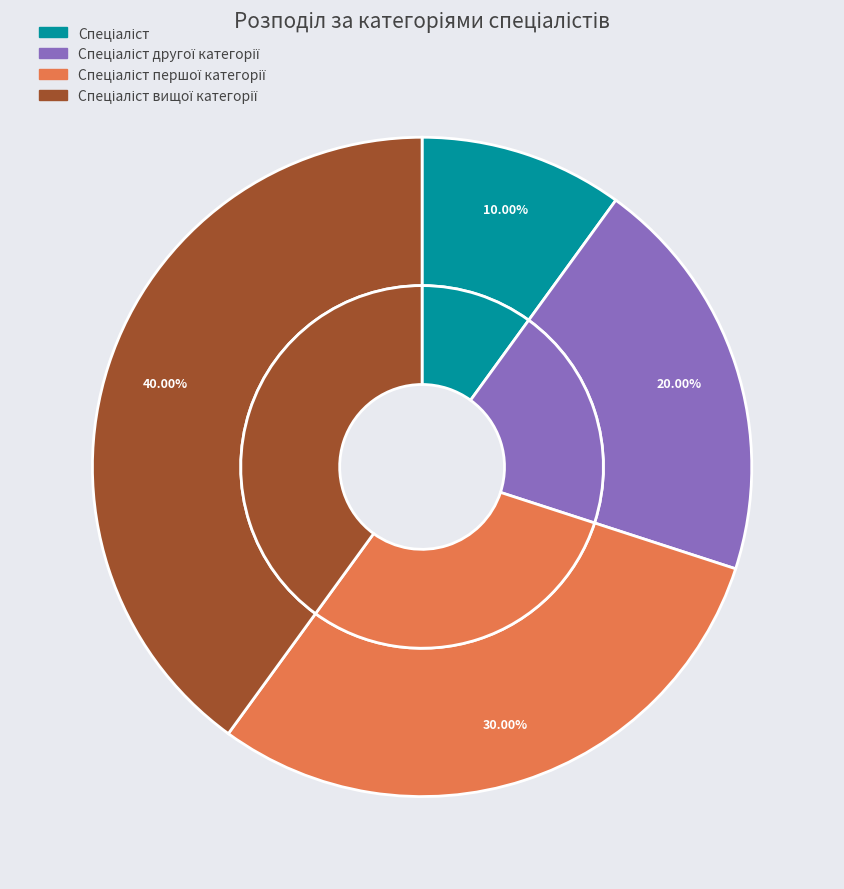

Is it true that Спеціаліст другої категорії is 12% of the pie?

False